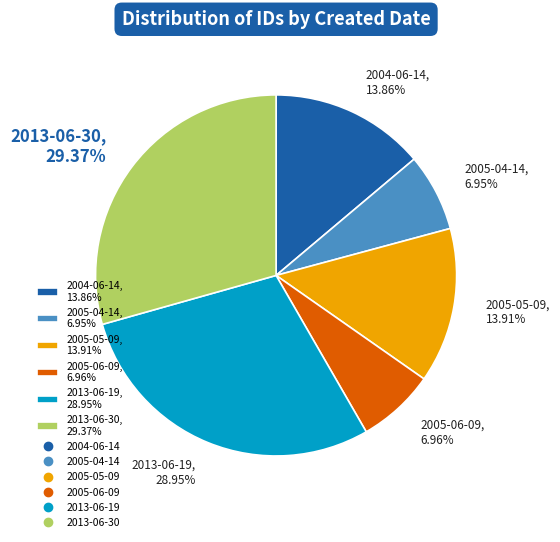

Which has a higher value, 2005-04-14, 6.95% or 2013-06-19, 28.95%?

2013-06-19, 28.95%